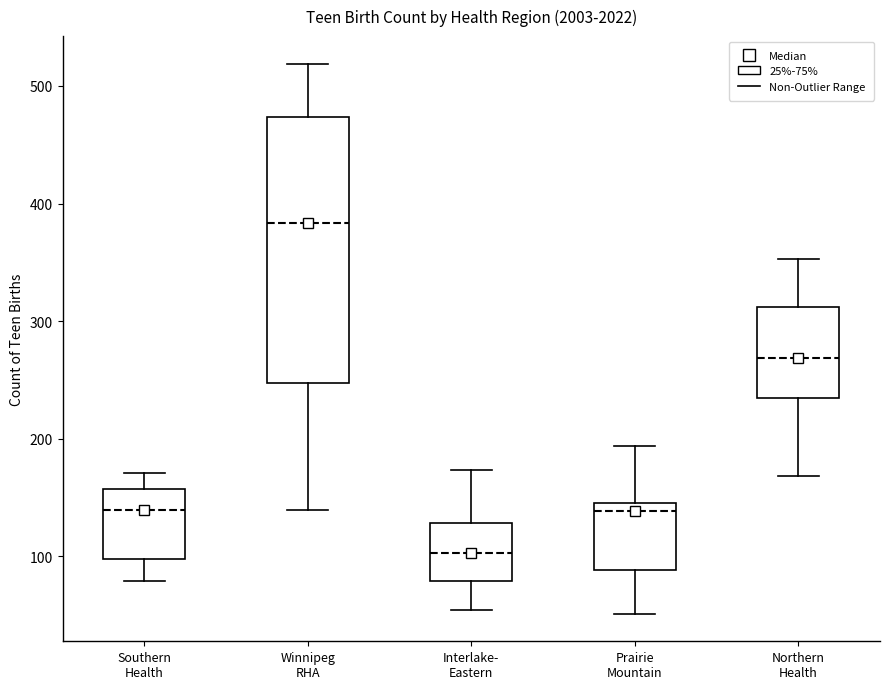

Which box has the highest median line?

Winnipeg RHA